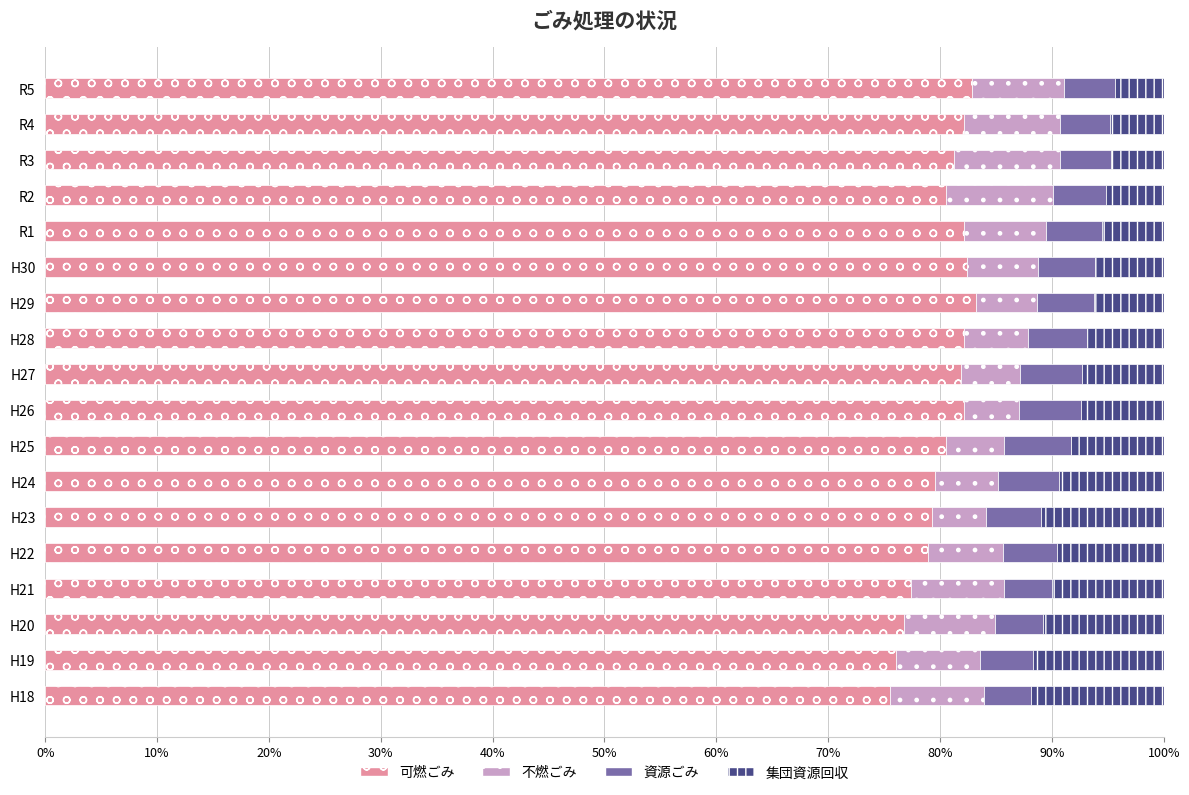

What is the total value across all series at R5?

100.0